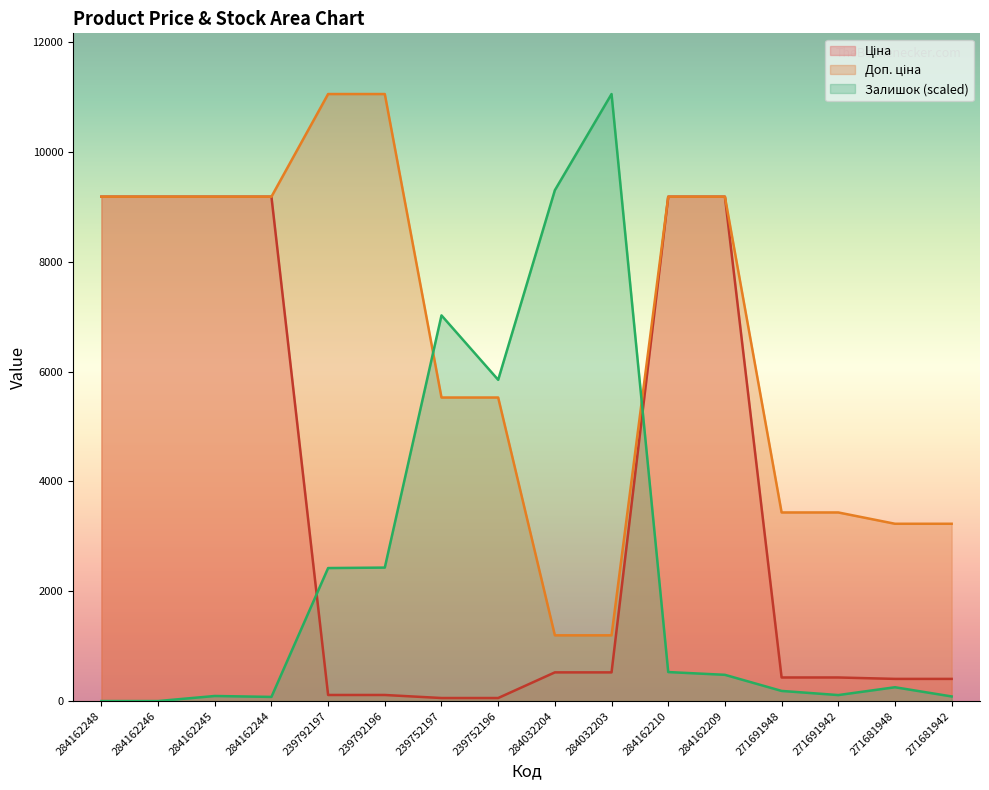

Which series has the largest range (max minus min)?

Залишок (scaled)